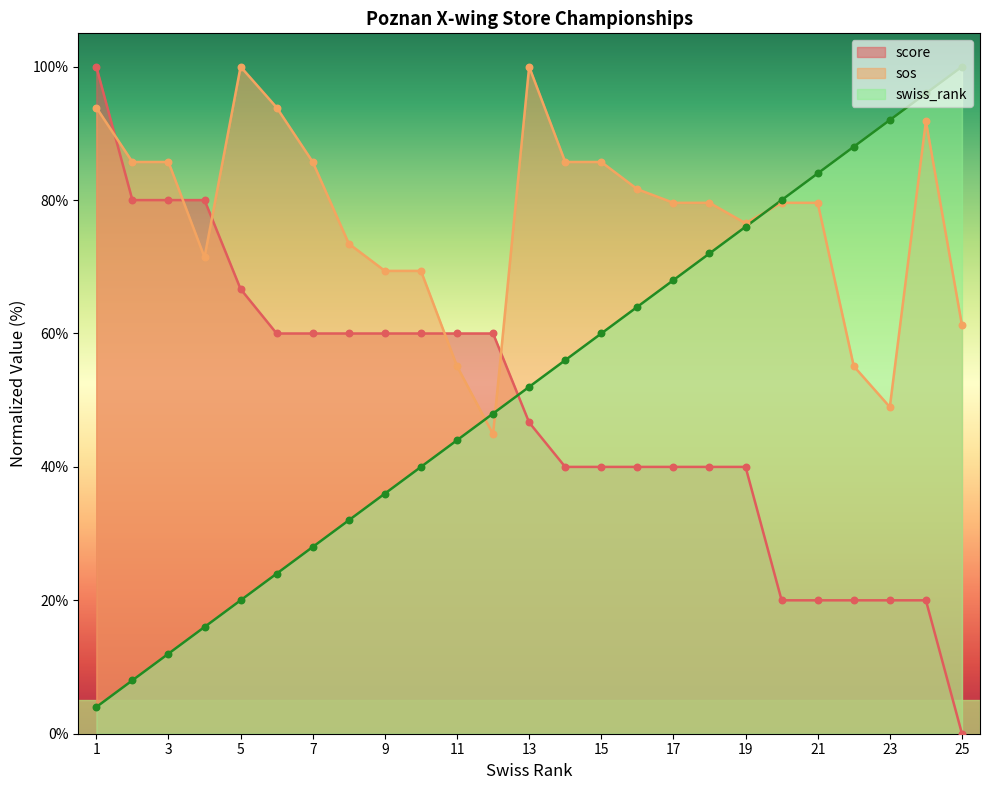

At how many categories does at least one series exceed 26?

25